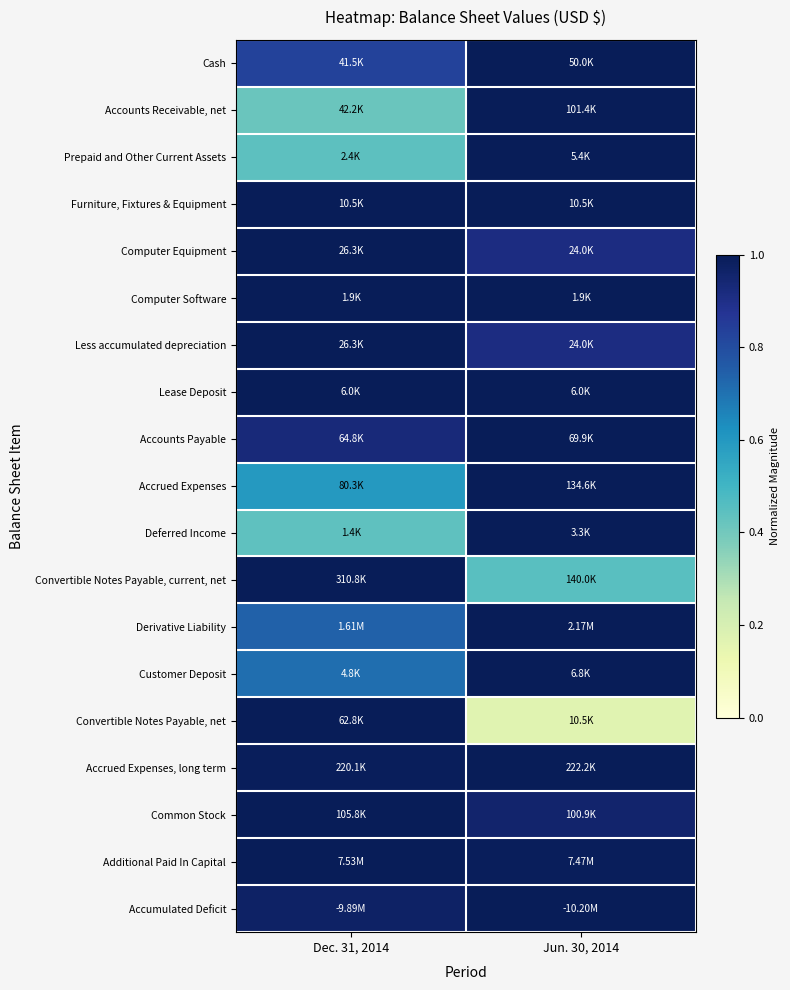

Which has a higher value, Jun. 30, 2014 or Dec. 31, 2014?

Jun. 30, 2014